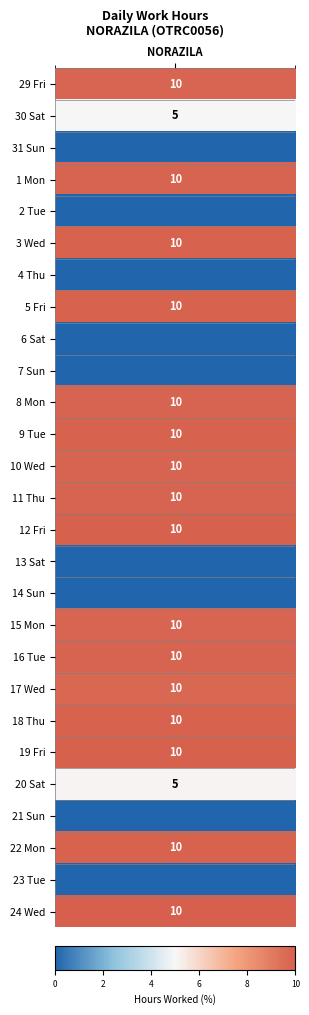

Reading left to right, extract all data points from this chart.

9.8	5.0	0.0	9.8	0.0	9.9	0.0	9.9	0.0	0.0	9.8	9.9	9.8	9.8	9.9	0.0	0.0	9.8	9.8	9.7	9.9	9.9	5.1	0.0	9.9	0.0	10.0